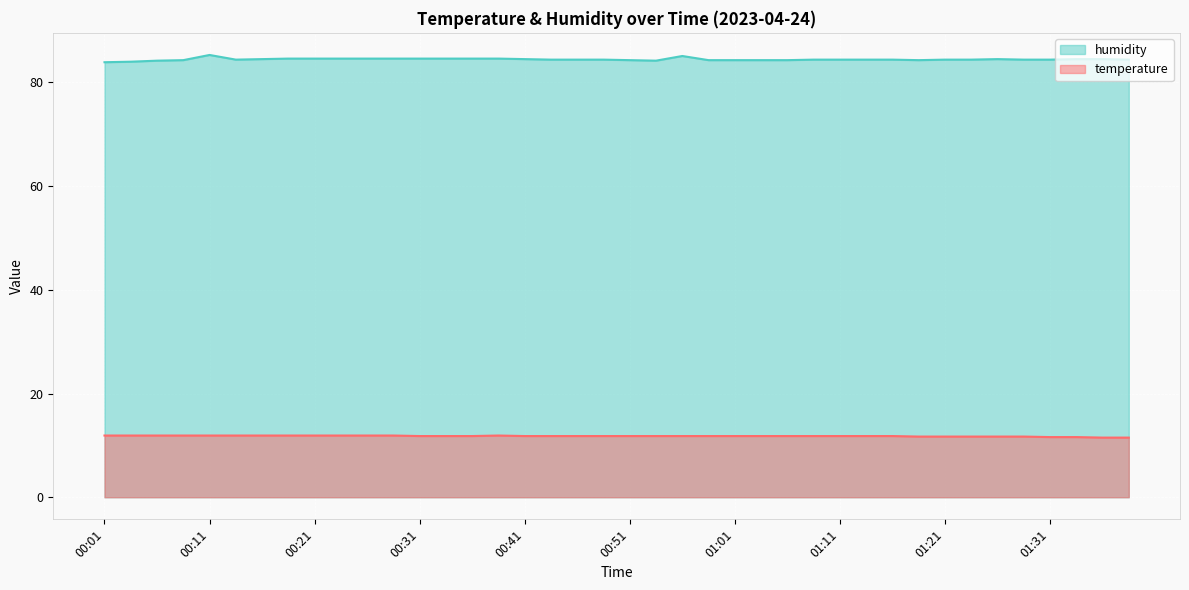

What is the sum of the temperature values at 01:08 and 00:58?

23.6